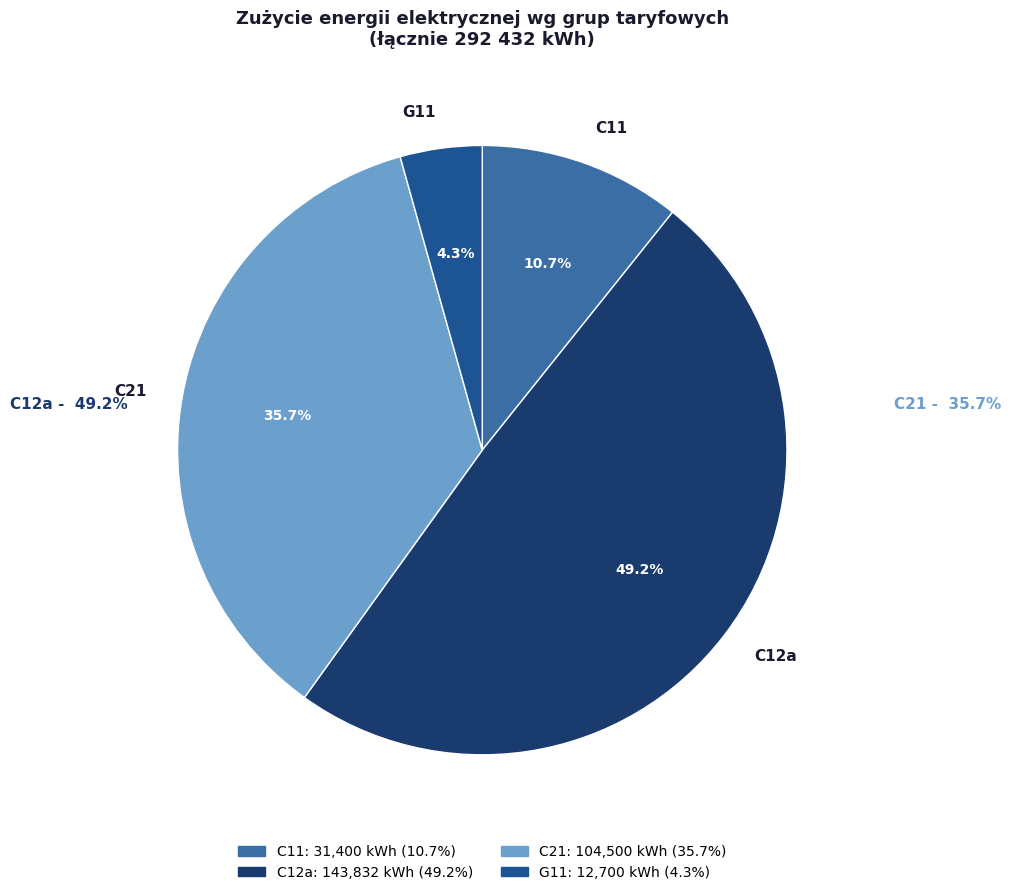

Approximately how many times larger is the value at C12a compared to C21?

1.4